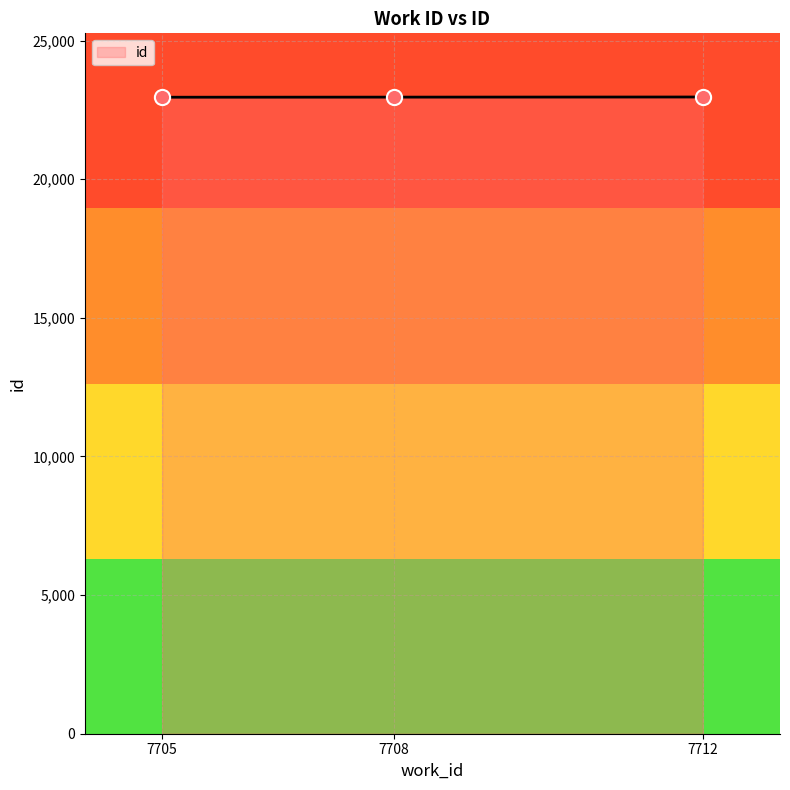

What is the ratio of the value at 7712 to the value at 7708?

1.0